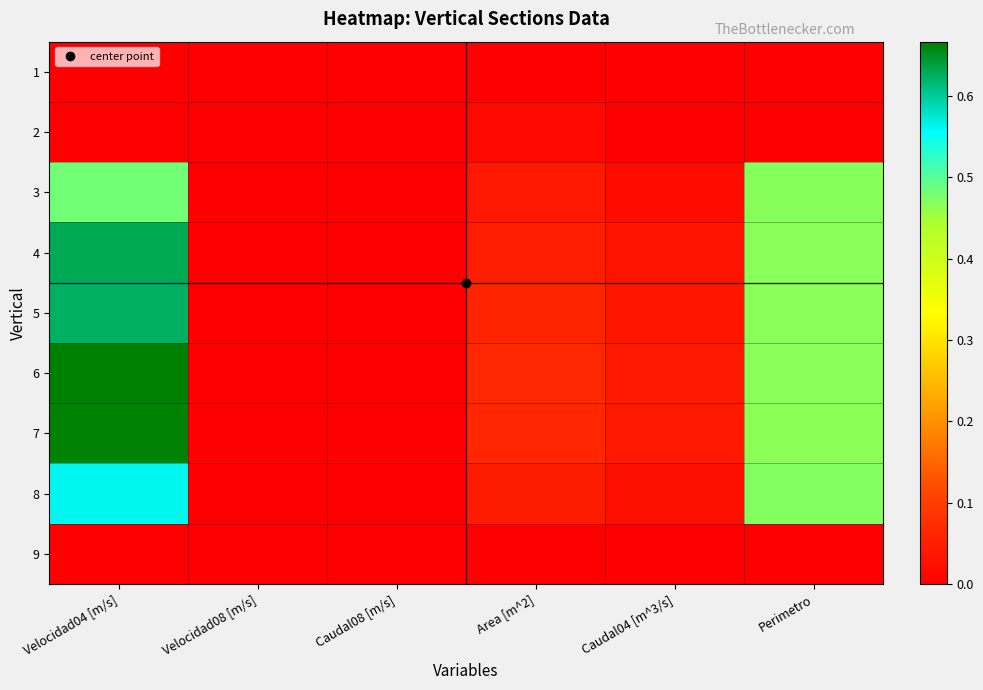

Rank the series at Perimetro from highest to lowest value.

8, 3, 5, 6, 4, 7, 1, 2, 9